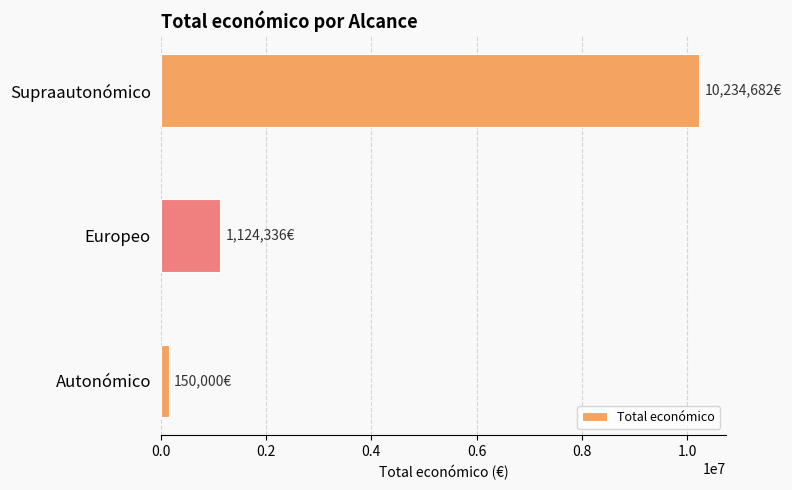

Count the number of data series in this chart.

1